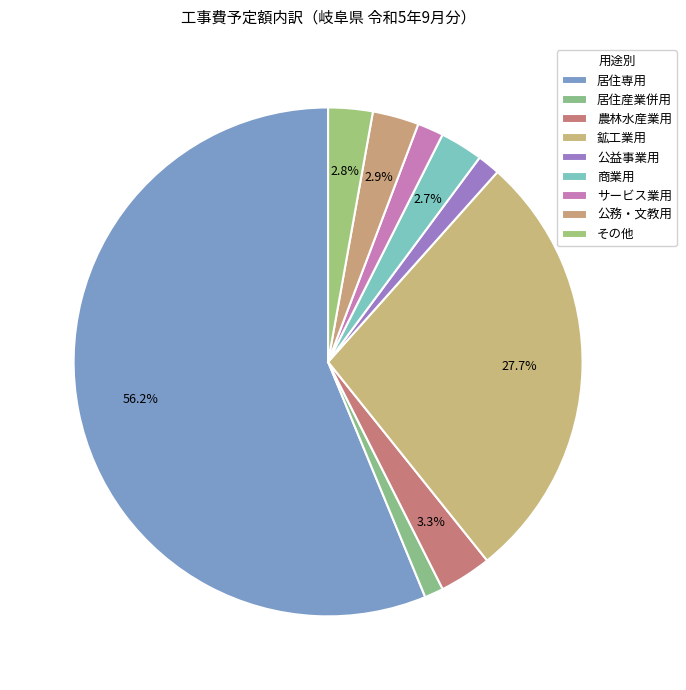

To the nearest percent, what portion does 鉱工業用 represent?

28%